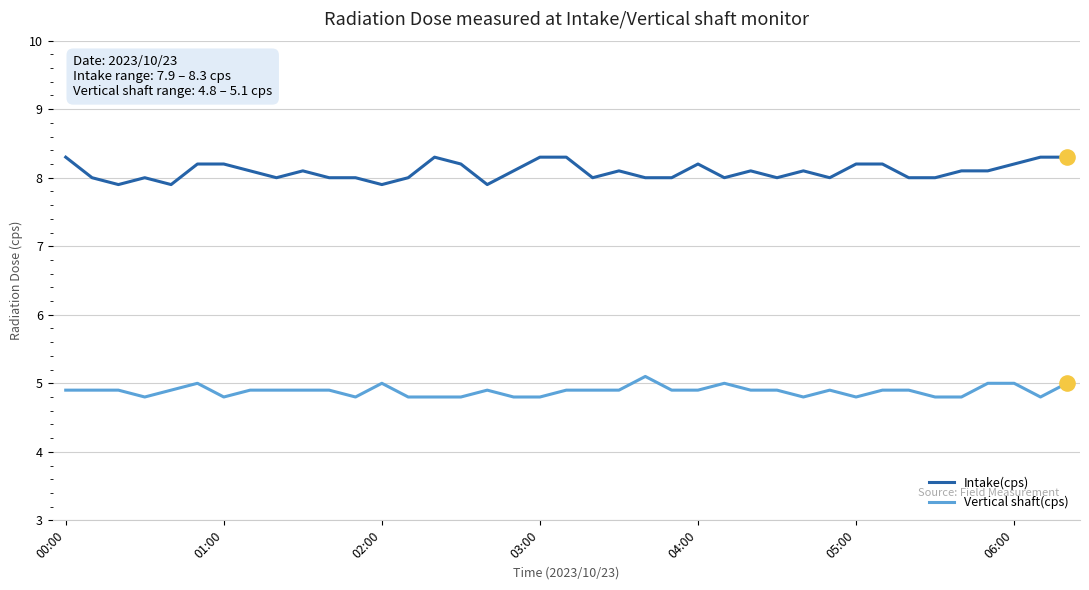

Which series has the largest range (max minus min)?

Intake(cps)